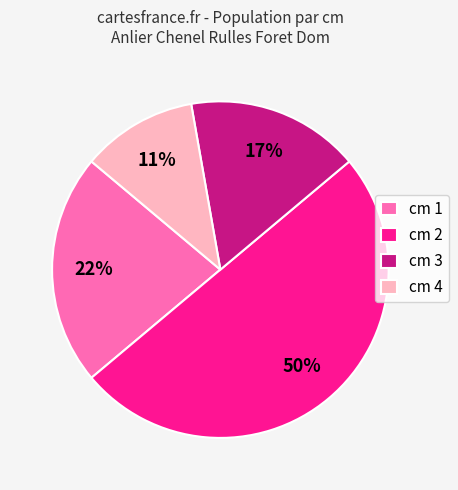

Does cm 4 account for over 50% of the chart?

No